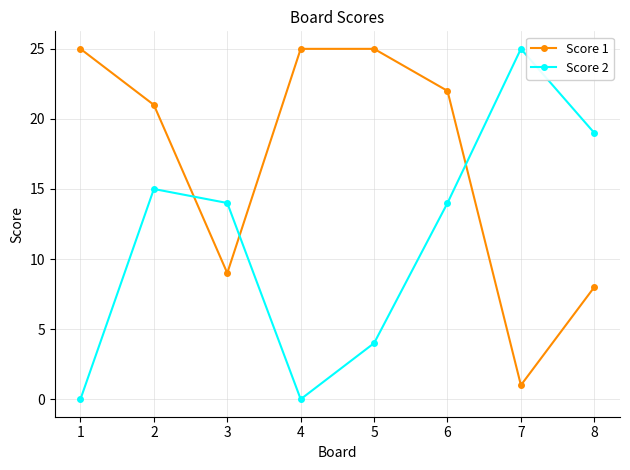

Where do Score 2 and Score 1 first cross each other?

2 and 3